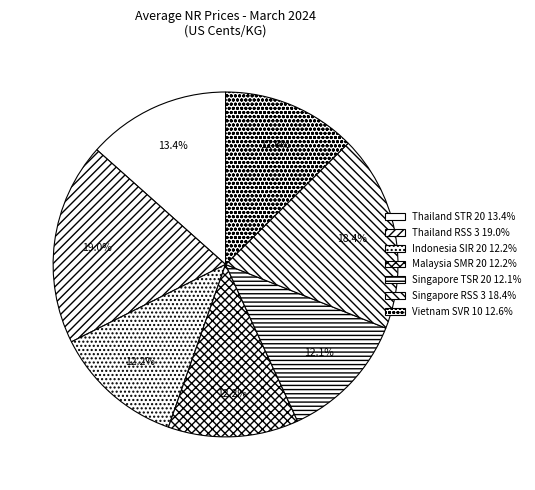

What is the largest slice in the pie chart?

Thailand RSS 3